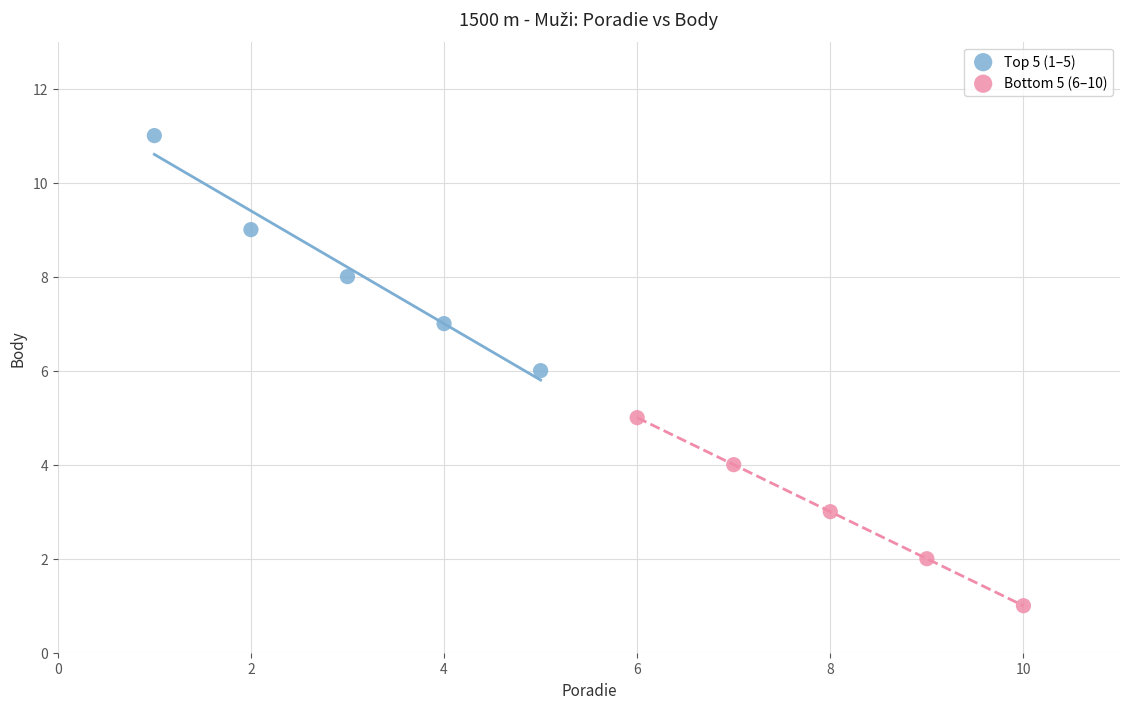

Which series contains the highest Y value?

Top 5 (1–5)